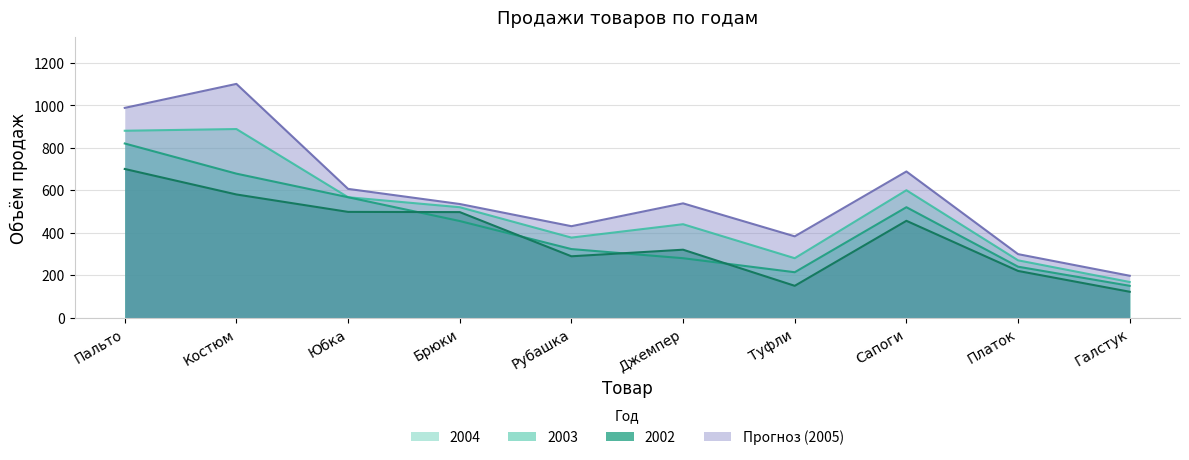

The Прогноз (2005) series shows 132.8 at Юбка. True or false?

False